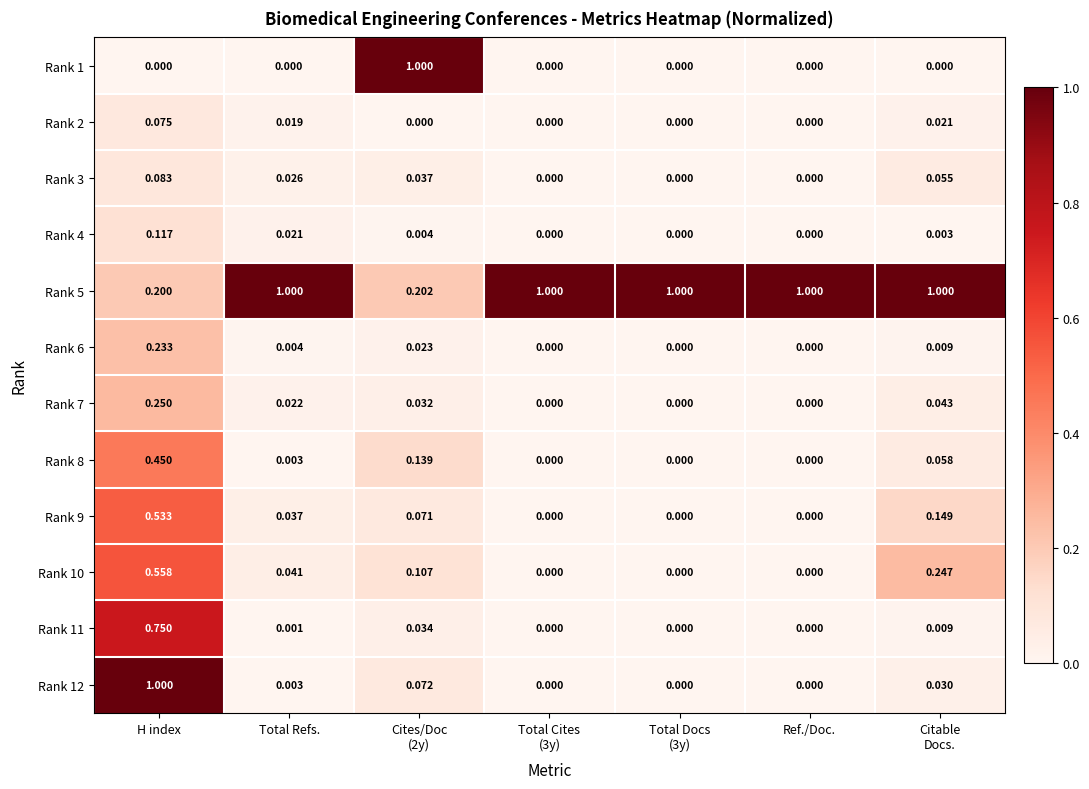

How many data points in Rank 4 are above 0?

4